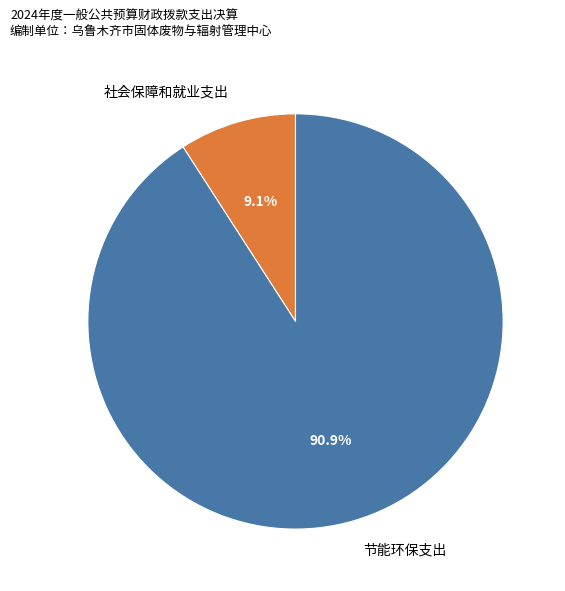

Which category has the smallest portion of the pie?

社会保障和就业支出